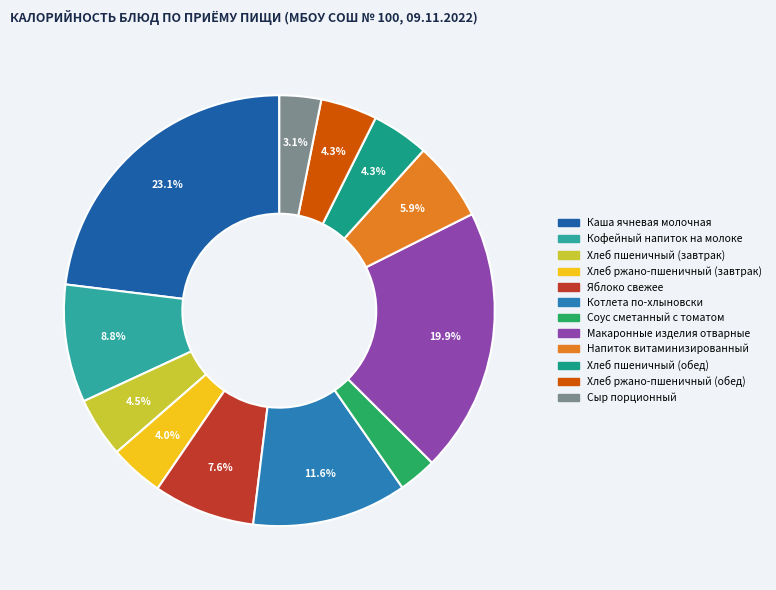

Between Кофейный напиток на молоке and Котлета по-хлыновски, which is larger?

Котлета по-хлыновски